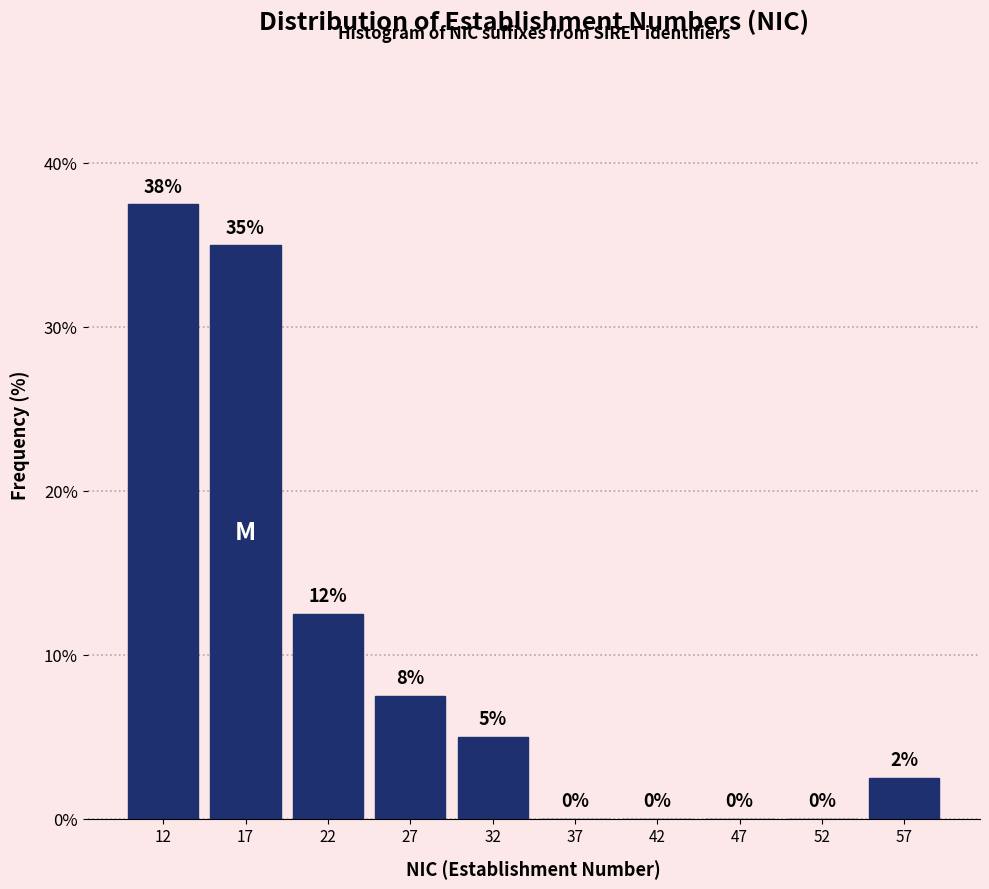

Which range on the x-axis has the tallest bar?

10 to 15